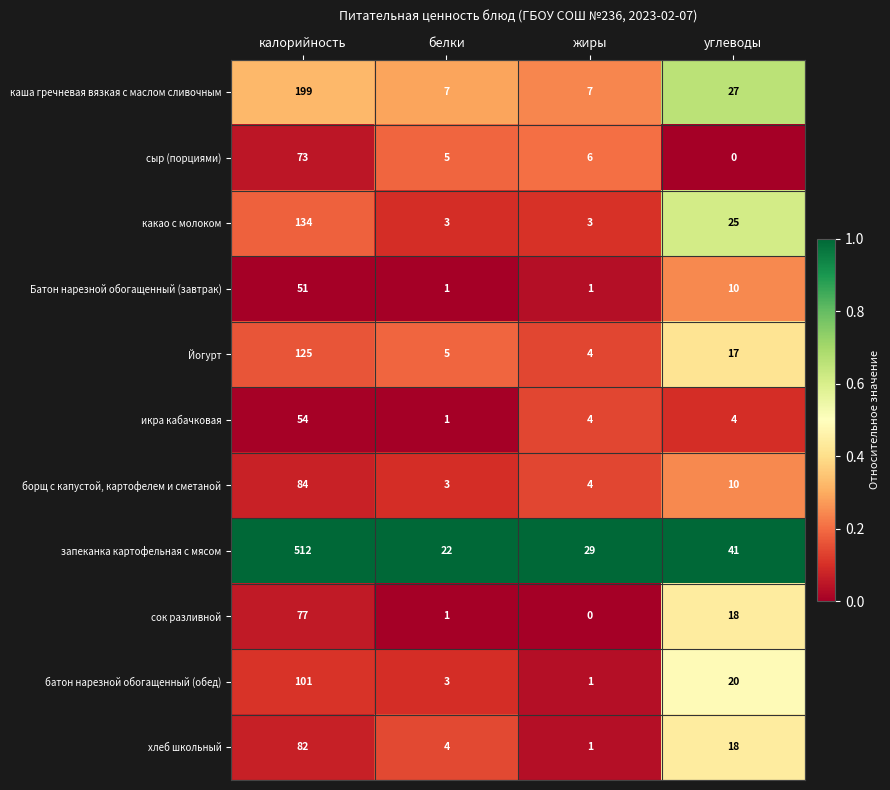

True or false: икра кабачковая has a value of 7 at углеводы.

False